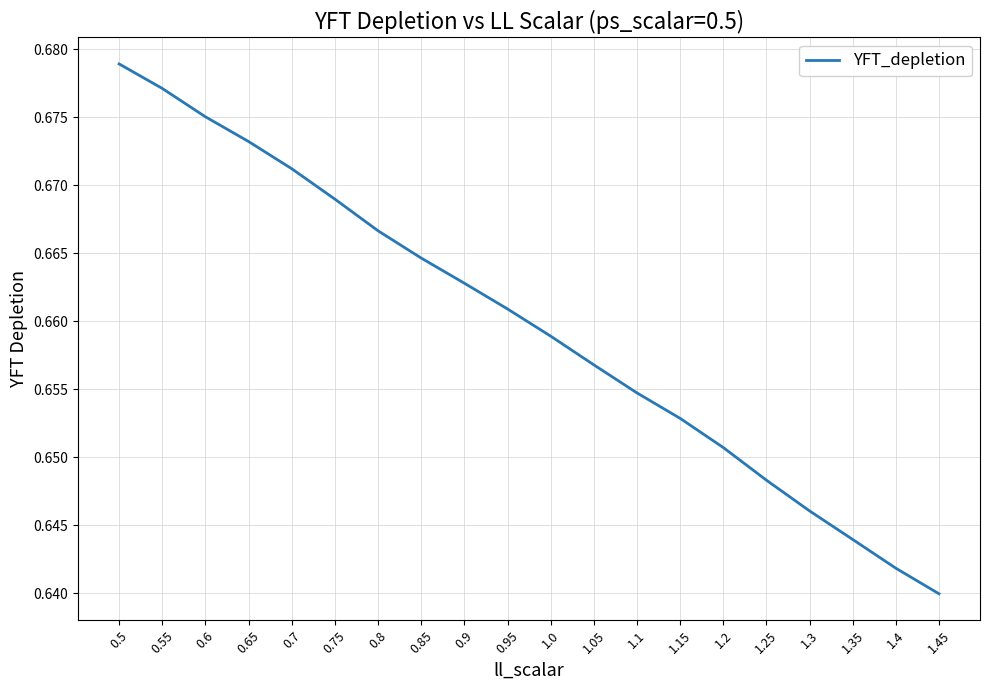

Where is the data nearest to the value 0?

1.45